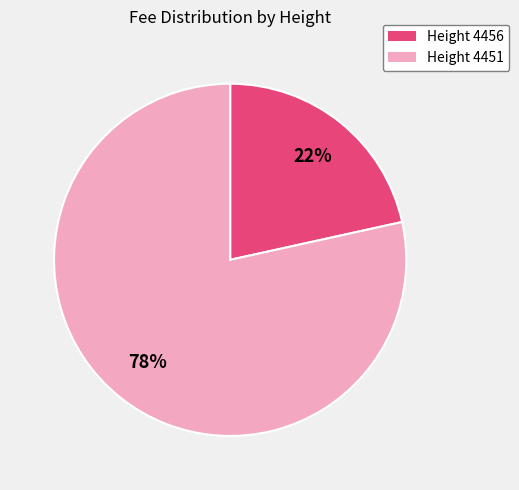

Is there a majority slice in this chart?

Yes